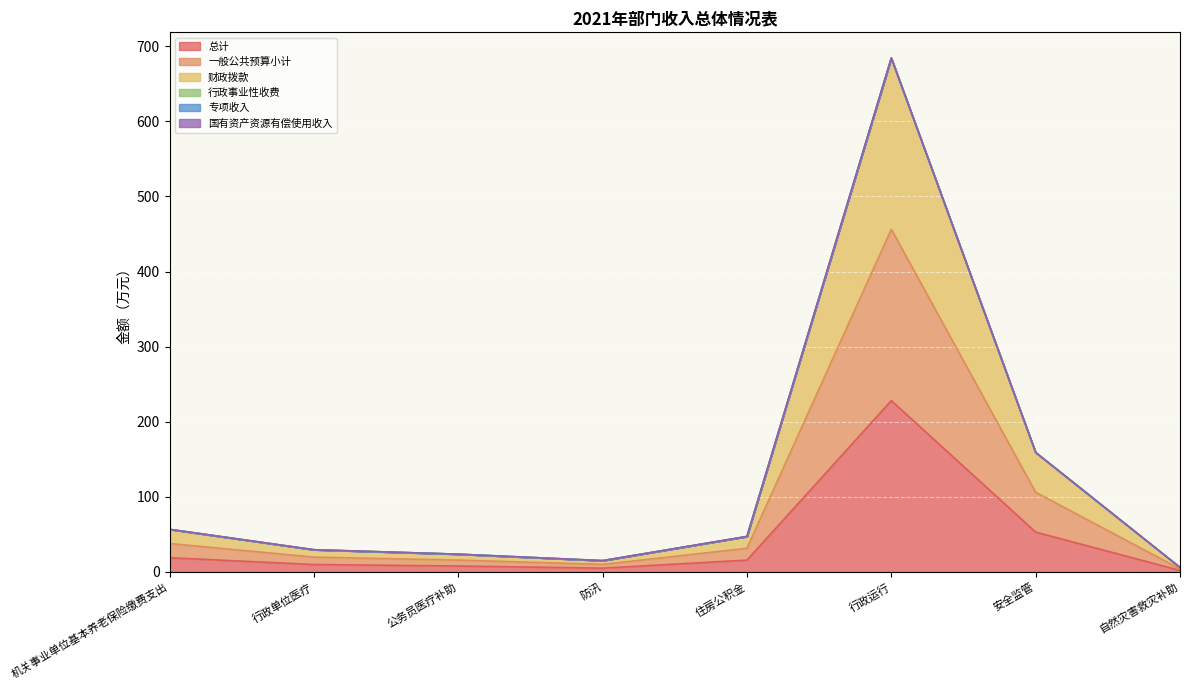

What is the average value of the 财政拨款 series?

127.7